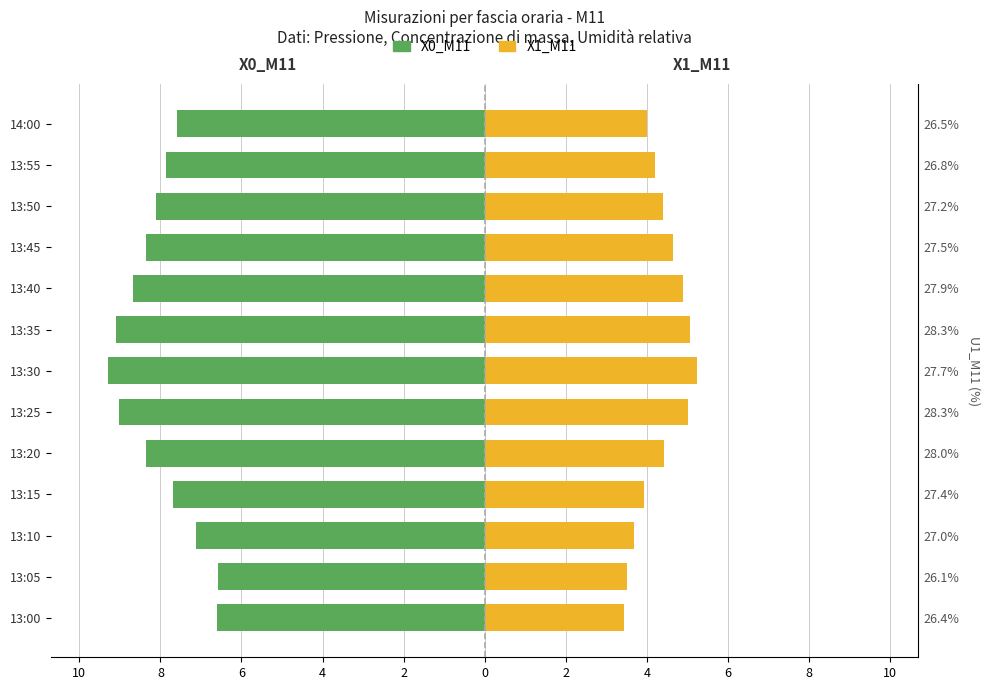

At 13:30, list the series in order from largest to smallest.

X1_M11, X0_M11